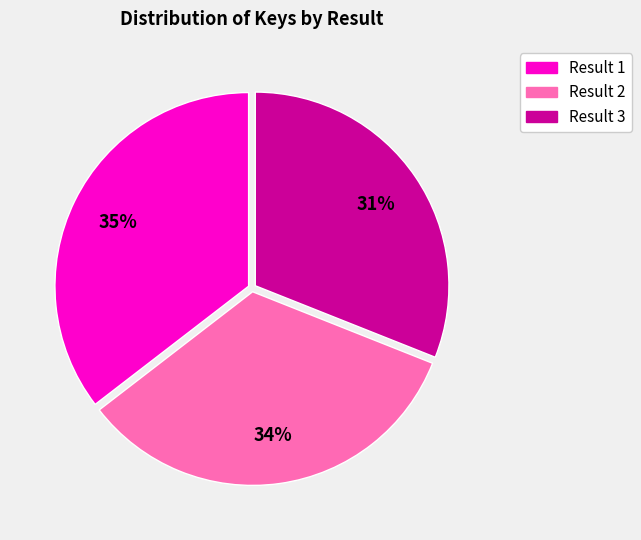

To the nearest percent, what is the difference between the largest and smallest slice percentages?

4%